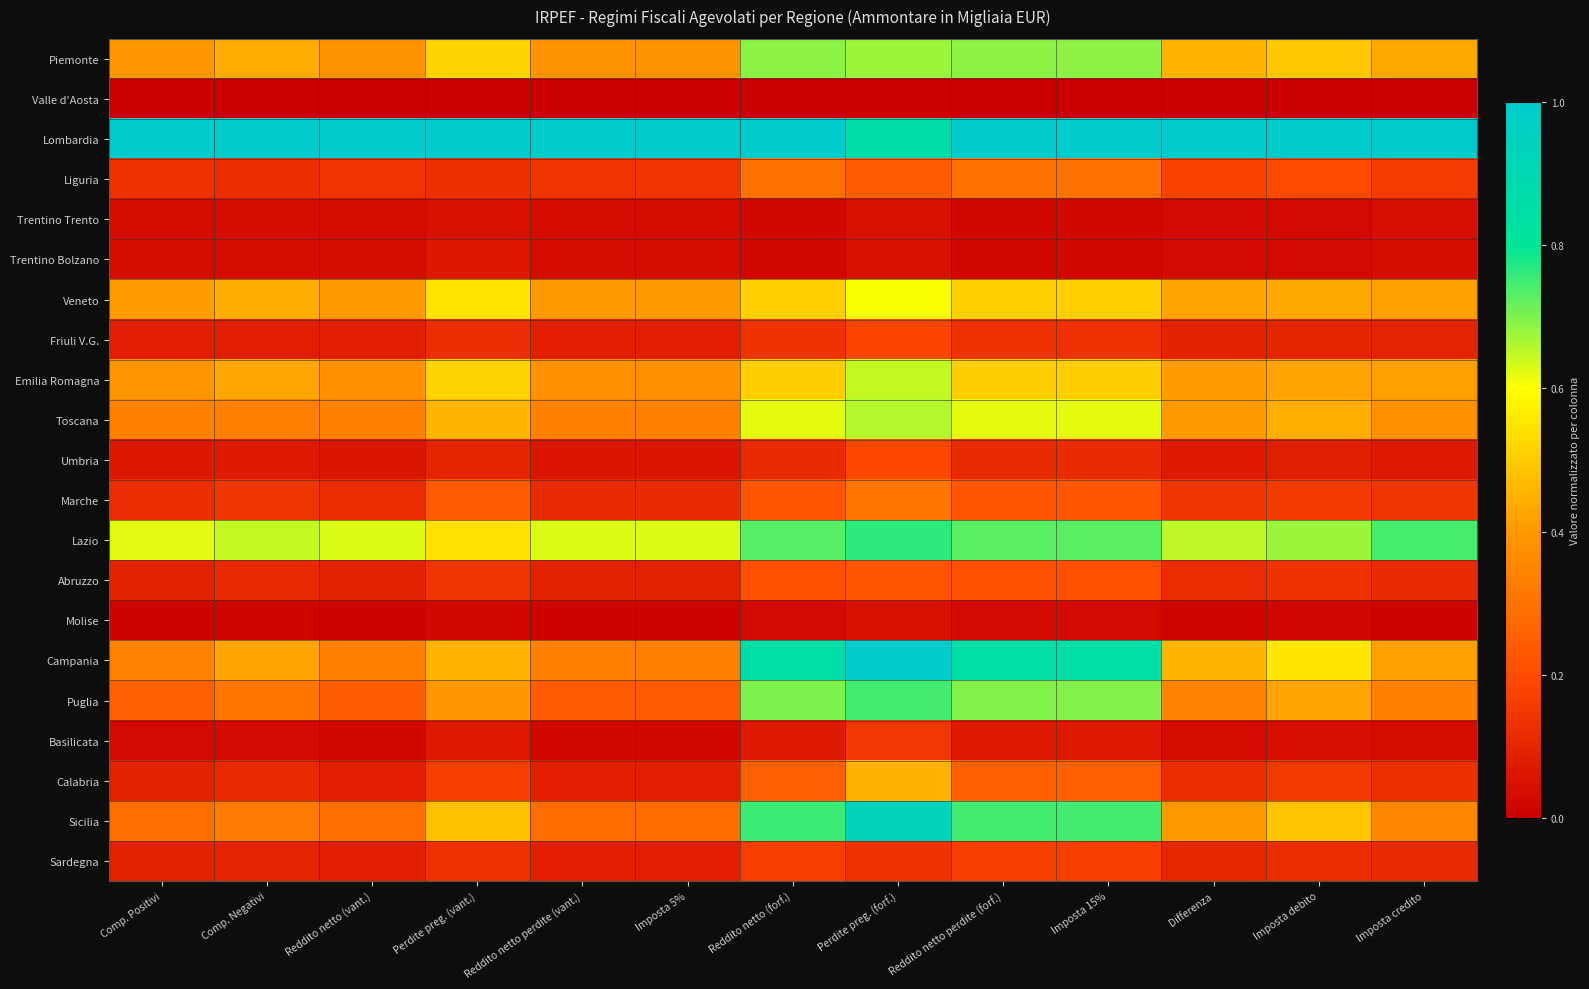

Which series has the largest total across all categories?

Lombardia